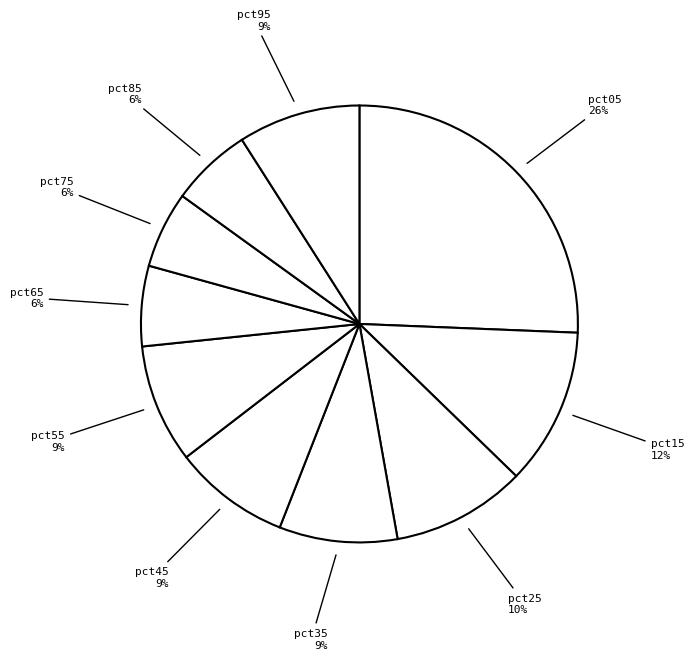

The pct35 slice represents 9% of the pie. True or false?

True